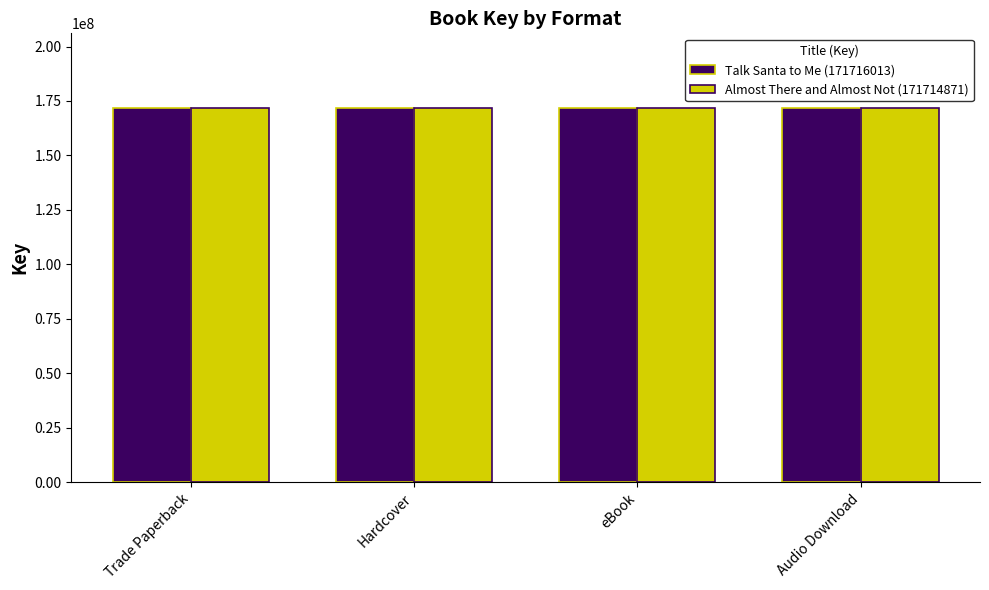

What position from the left is Hardcover?

2